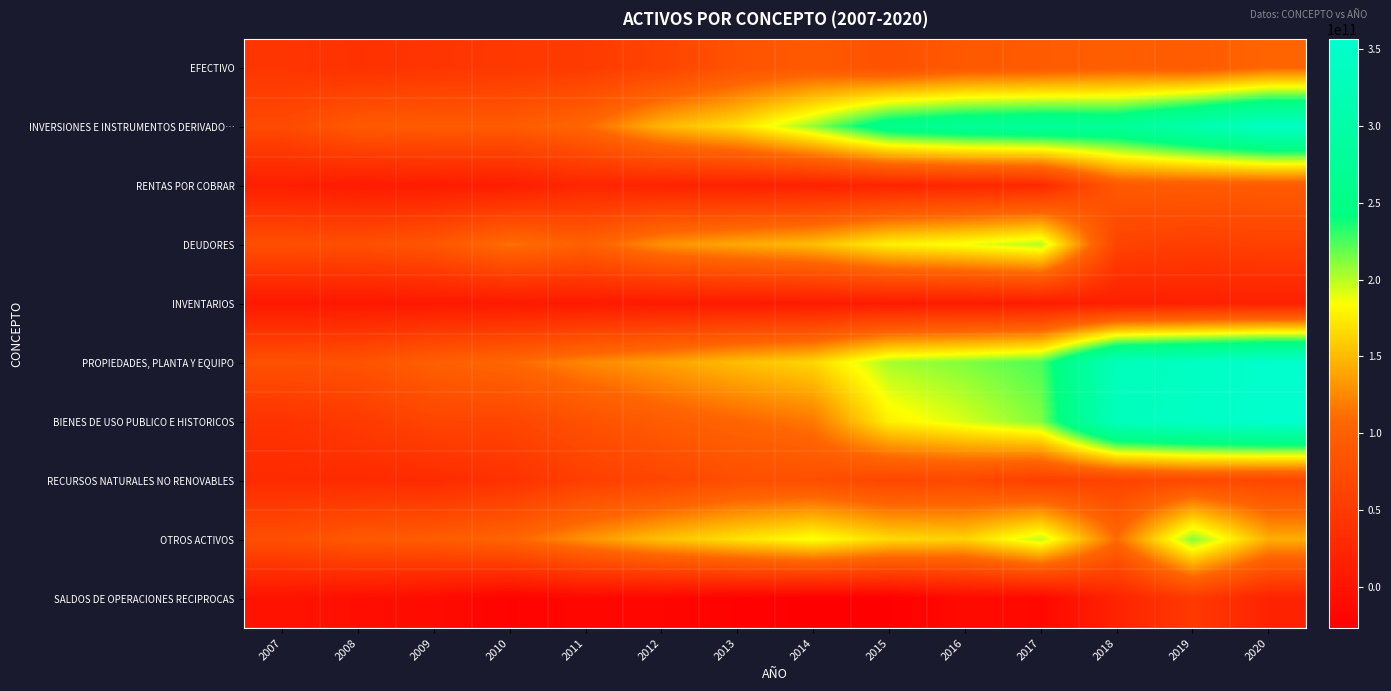

What is the total value across all series at 2019?

1585922675374.5